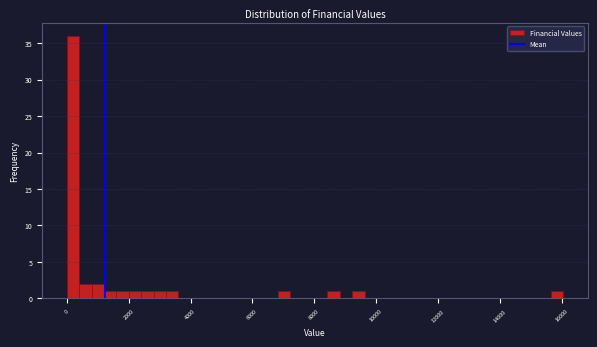

Read against the x-axis, roughly where is the centre of the tallest bar?

200